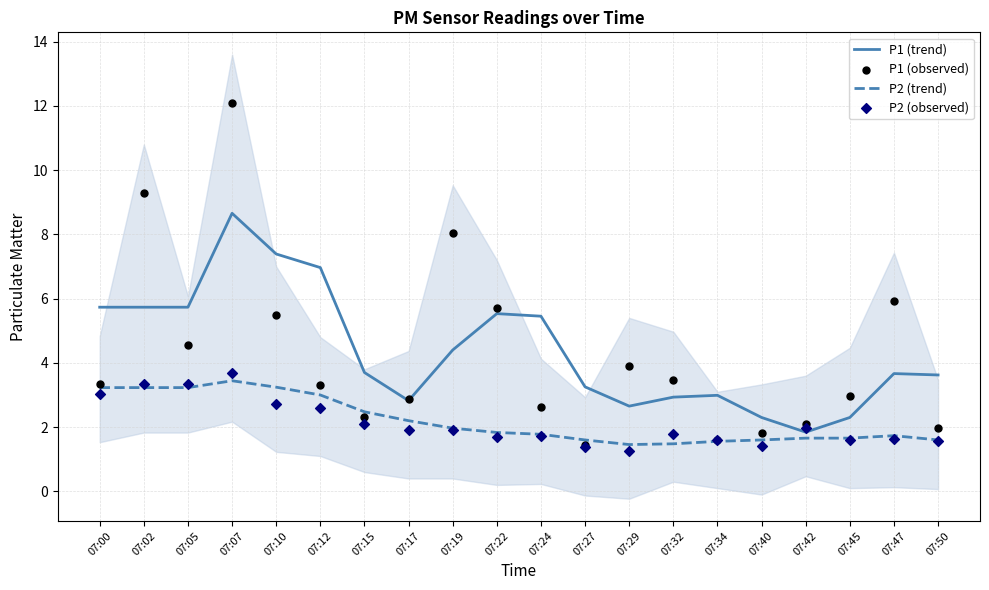

Which series reaches the maximum Y coordinate?

P1 (observed)